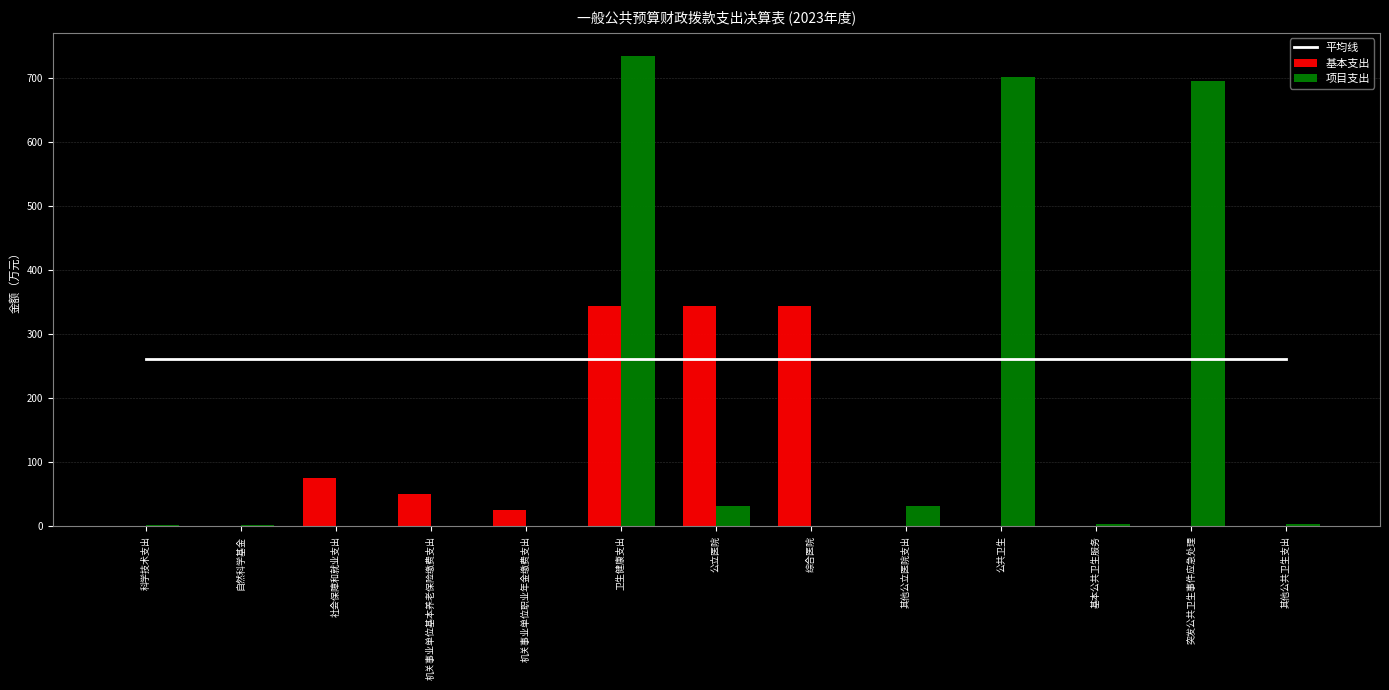

Reading left to right, transcribe all the data shown in this chart.

平均线: 260.2	260.2	260.2	260.2	260.2	260.2	260.2	260.2	260.2	260.2	260.2	260.2	260.2
基本支出: 0.0	0.0	74.6	49.8	24.9	343.6	343.6	343.6	0.0	0.0	0.0	0.0	0.0
项目支出: 1.9	1.9	0.0	0.0	0.0	733.0	31.9	0.0	31.9	701.1	3.0	695.4	2.8